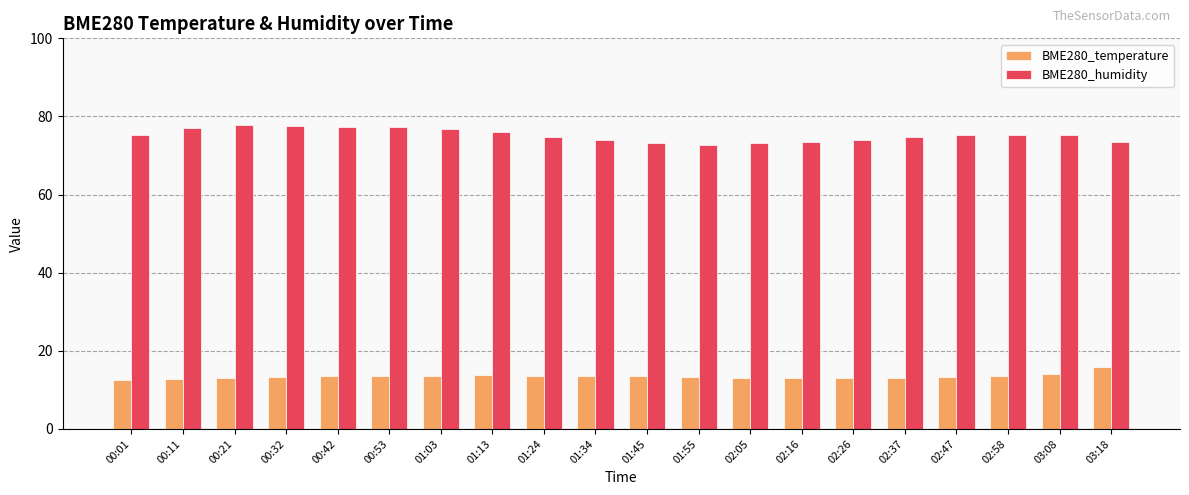

At how many categories does at least one series exceed 66?

20